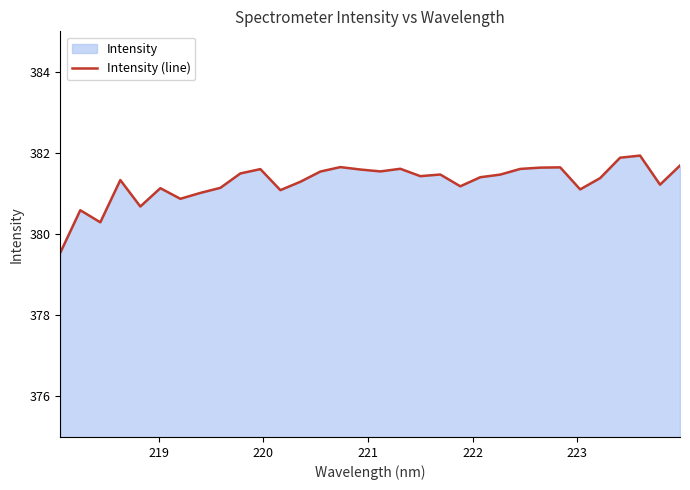

What is the difference between the maximum and minimum values?

2.4